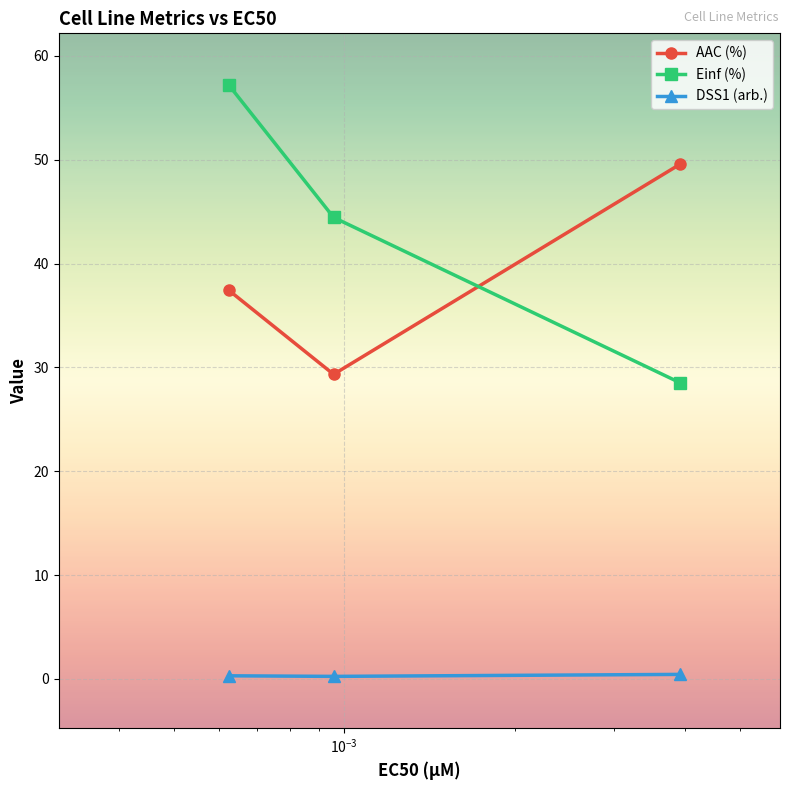

What is the highest value of the AAC (%) series?

49.6